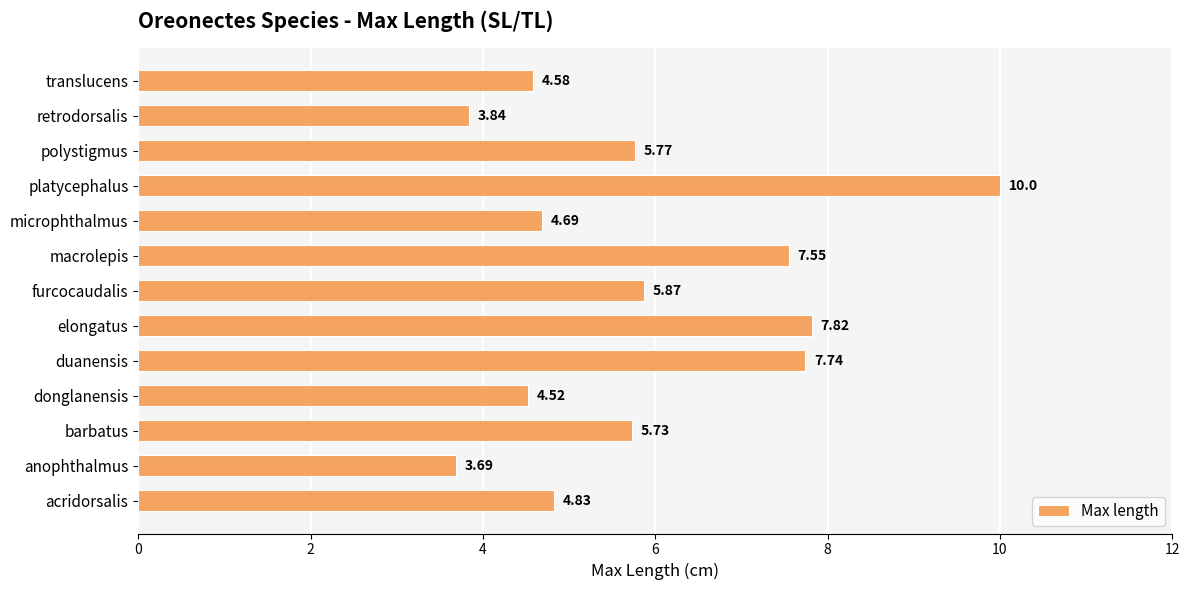

Approximately how many times larger is the value at microphthalmus compared to donglanensis?

1.0